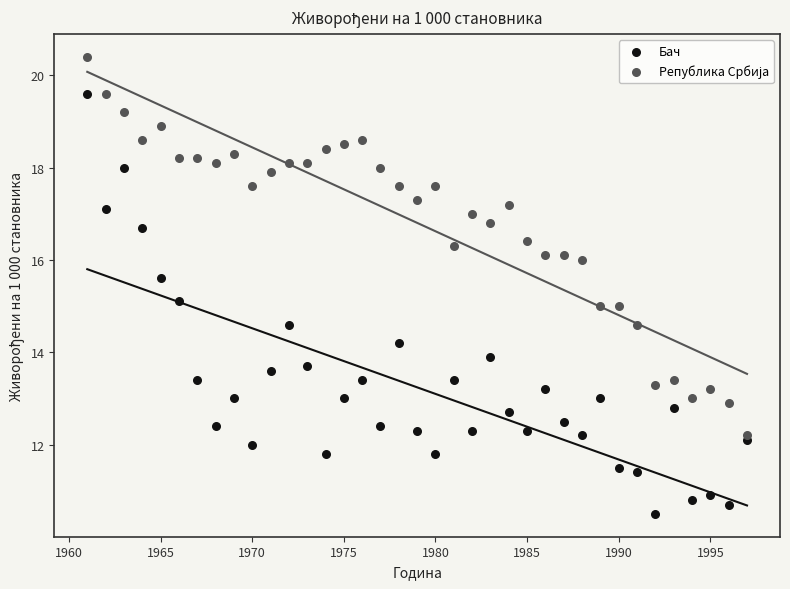

Which series contains the lowest Y value?

Бач